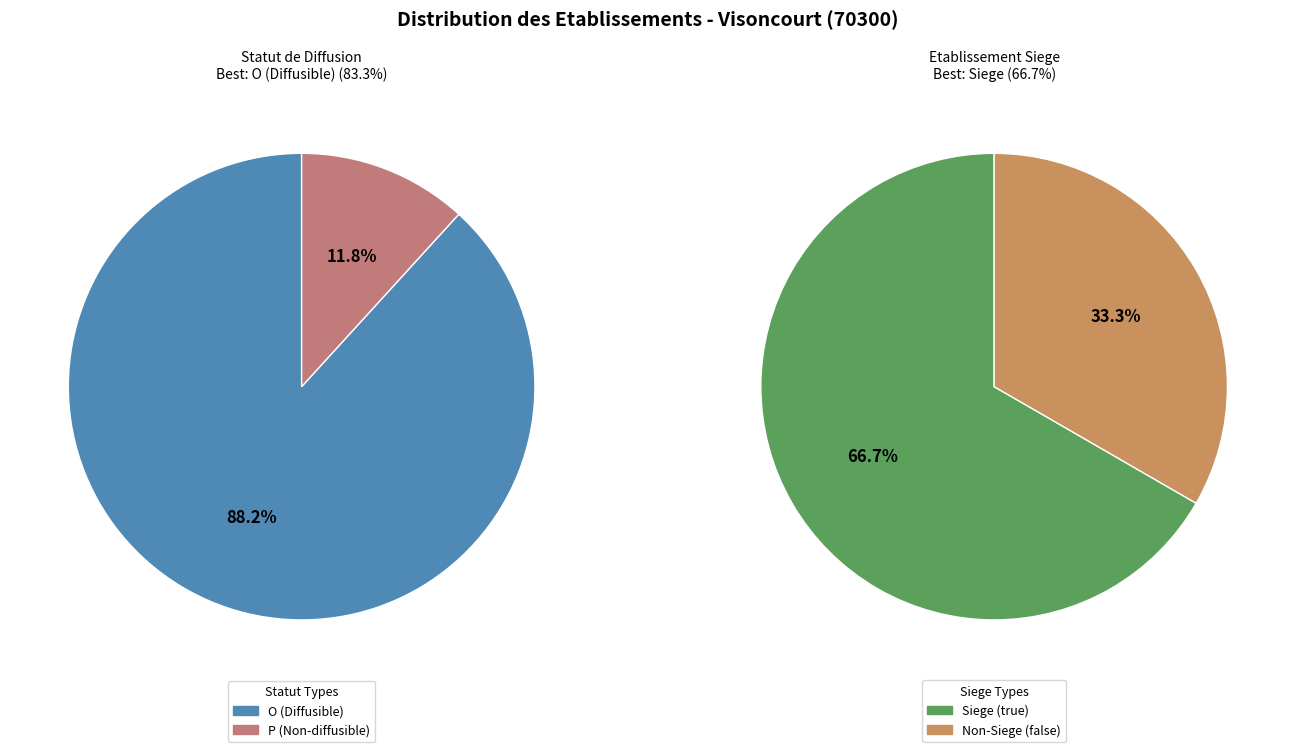

Which slice is the largest?

O